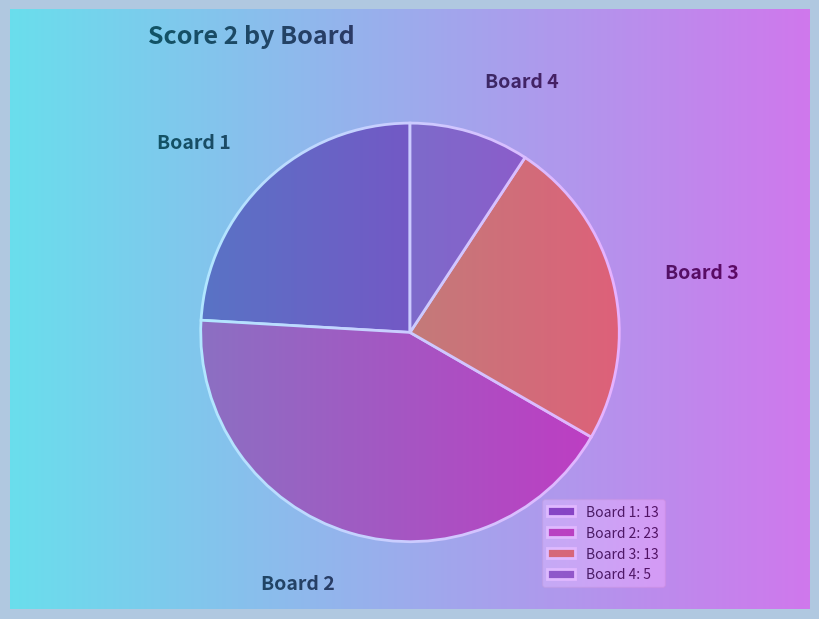

How many segments does this pie chart have?

4